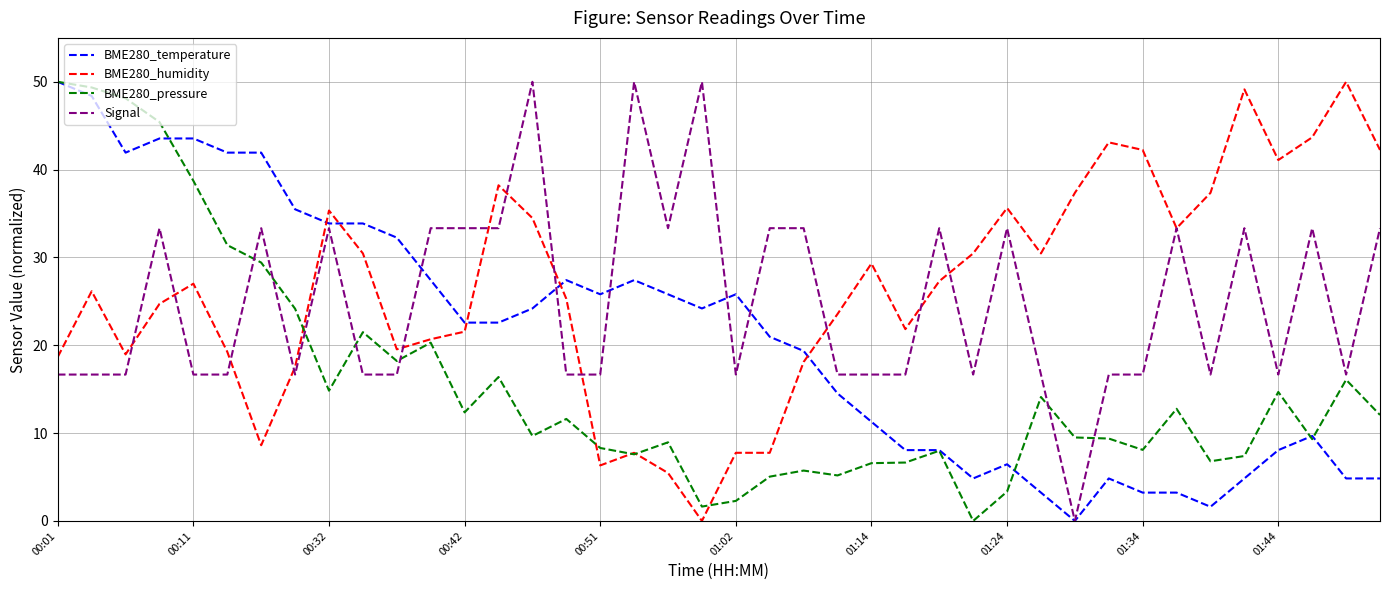

True or false: Signal and BME280_pressure intersect in this chart.

True